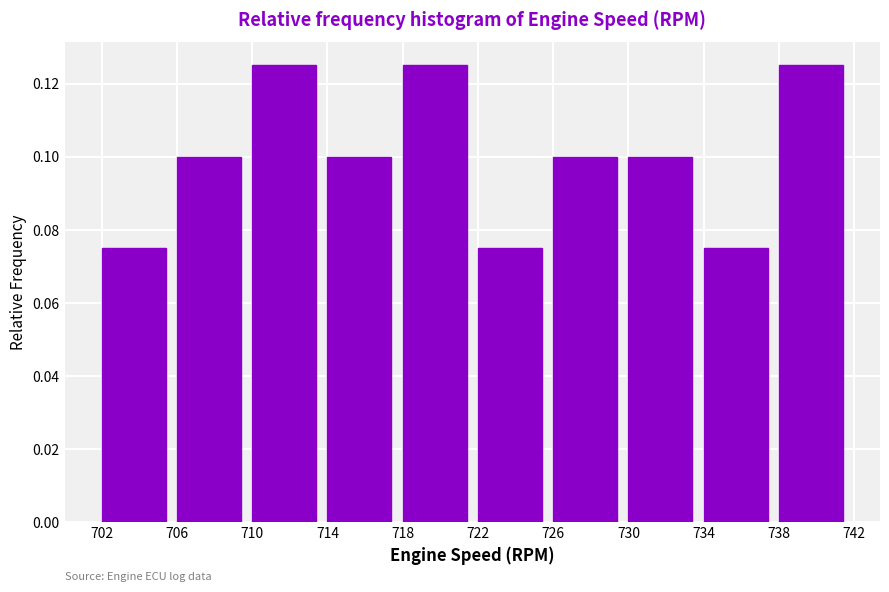

How tall is the bar that spans 714 to 718 on the x-axis? The values are not printed on the chart, so give them approximately, as read against the axis.

0.100